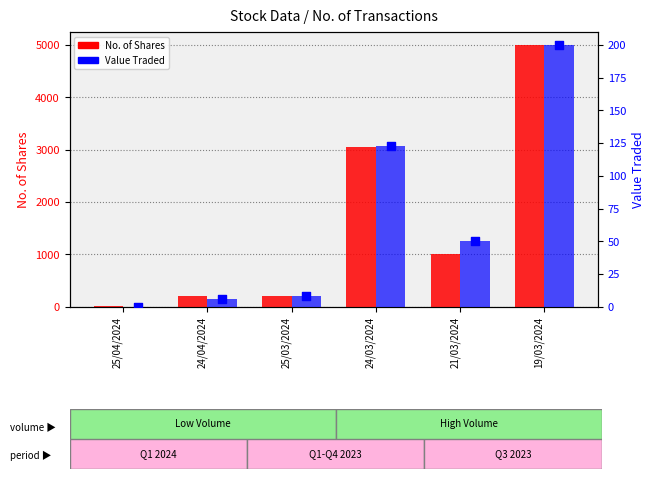

At which category is the sum across all series the highest?

19/03/2024